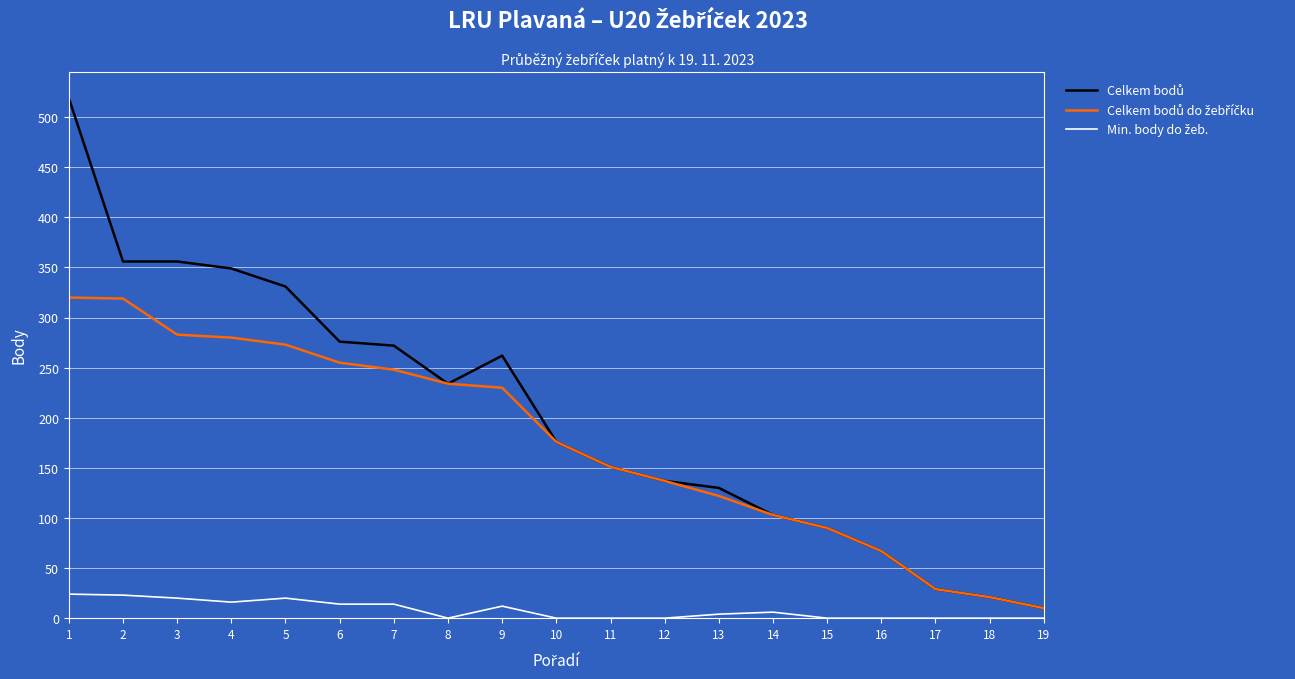

How many series are shown in this chart?

3